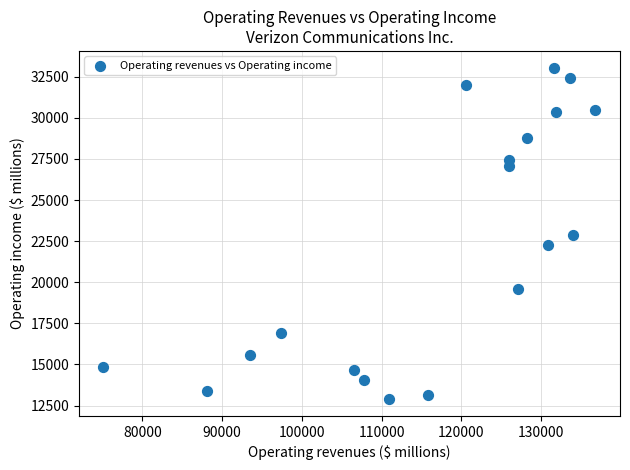

What is the range of X values (max minus min)?

61723